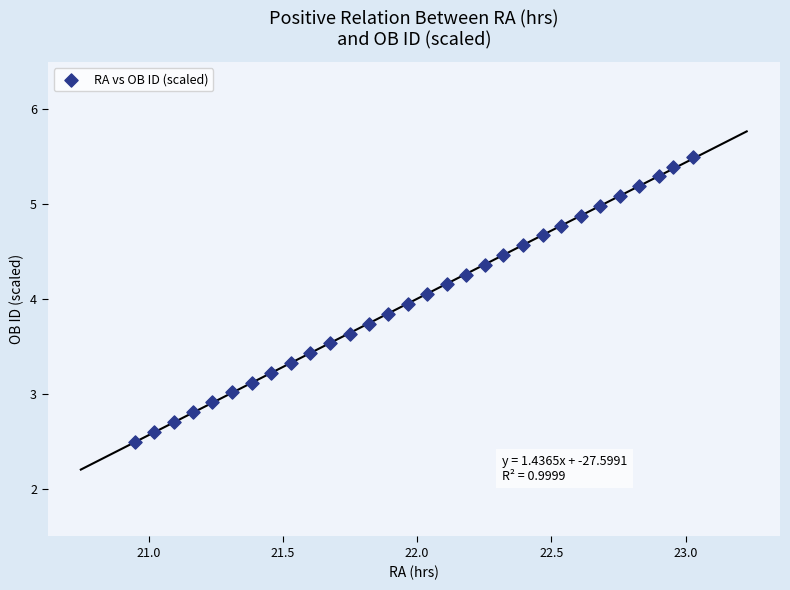

What is the range of X values (max minus min)?

2.1